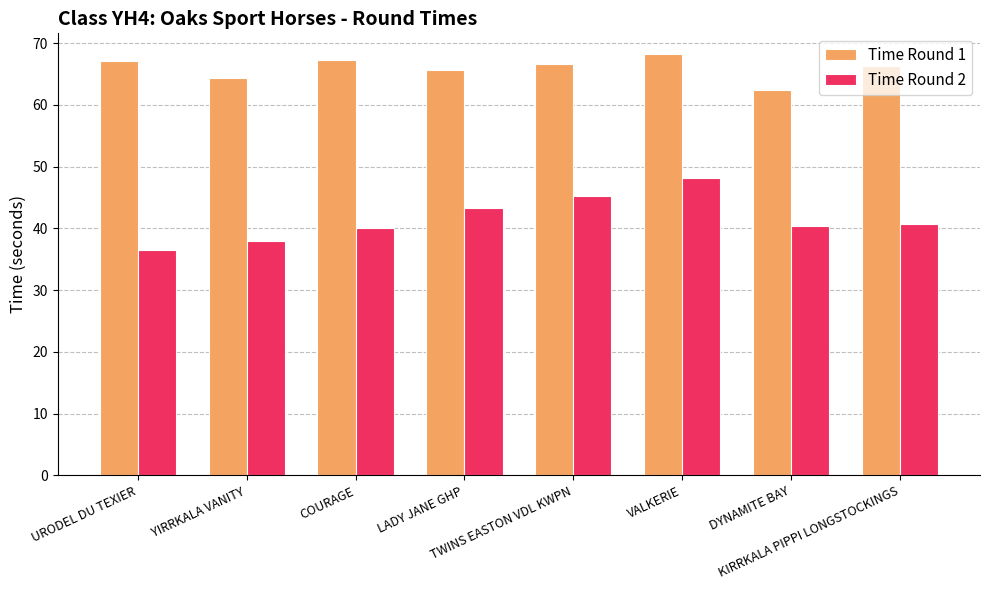

What are all the series names shown in the legend?

Time Round 1, Time Round 2